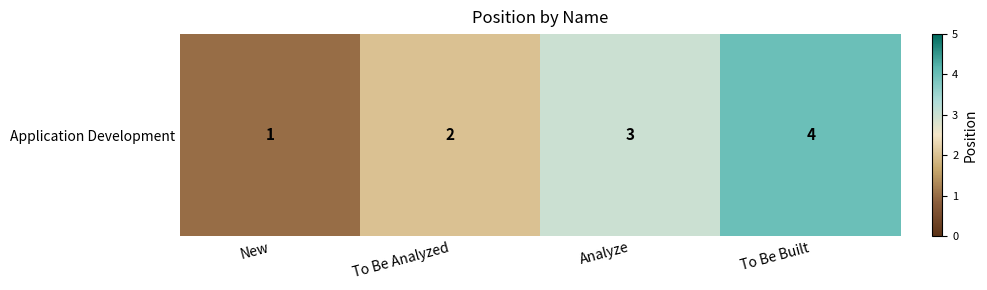

Count the values in the range 2 to 4.

3